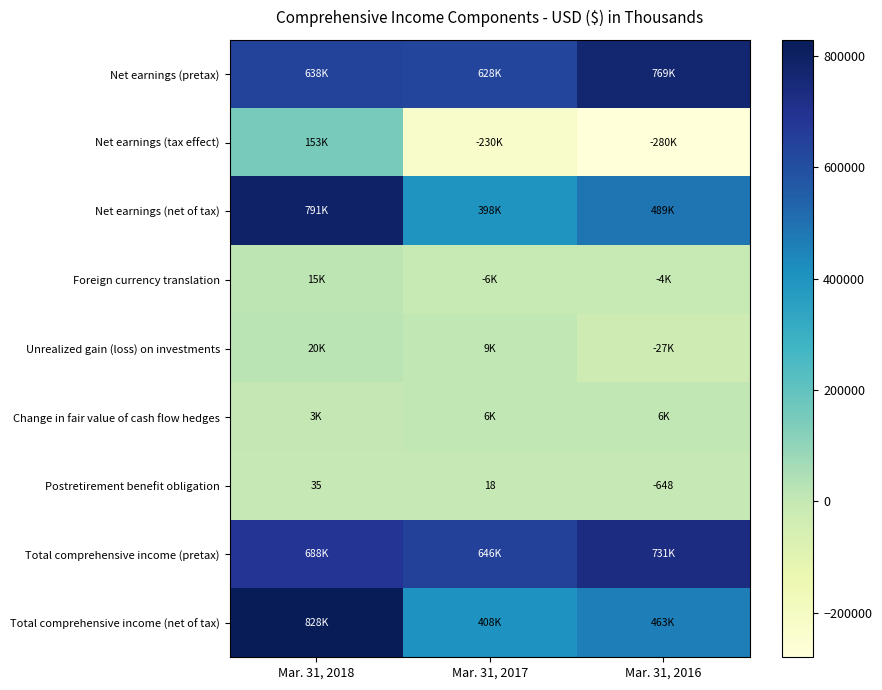

What is the average value of the Postretirement benefit obligation series?

-198